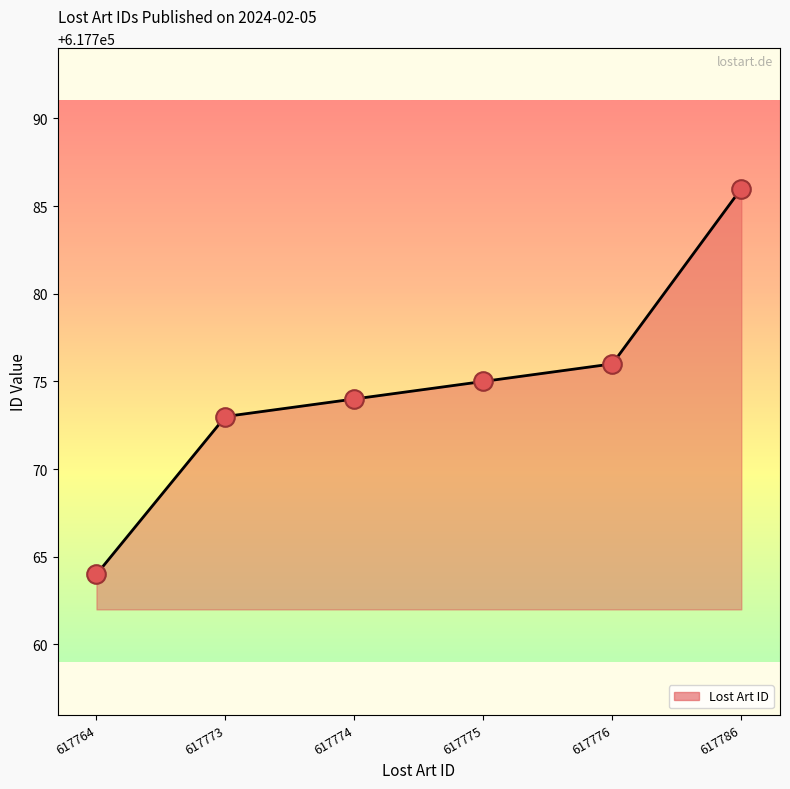

What is the ratio of the value at 617774 to the value at 617773?

1.0